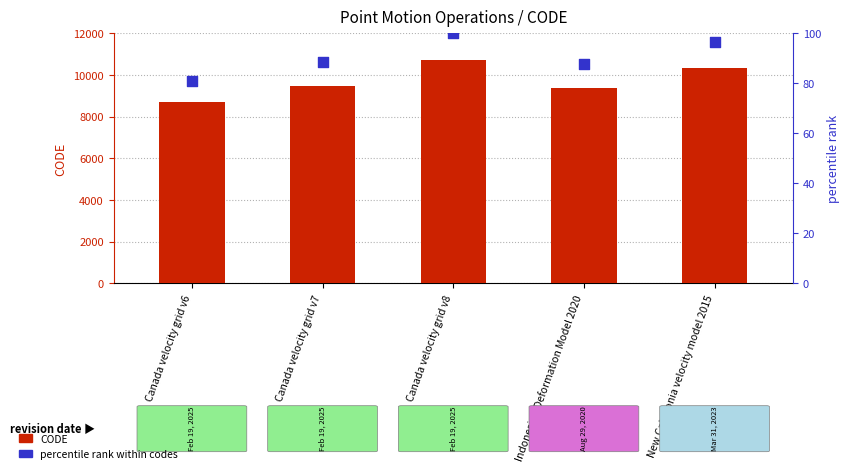

What is the total value across all series at Canada velocity grid v6?

8757.0